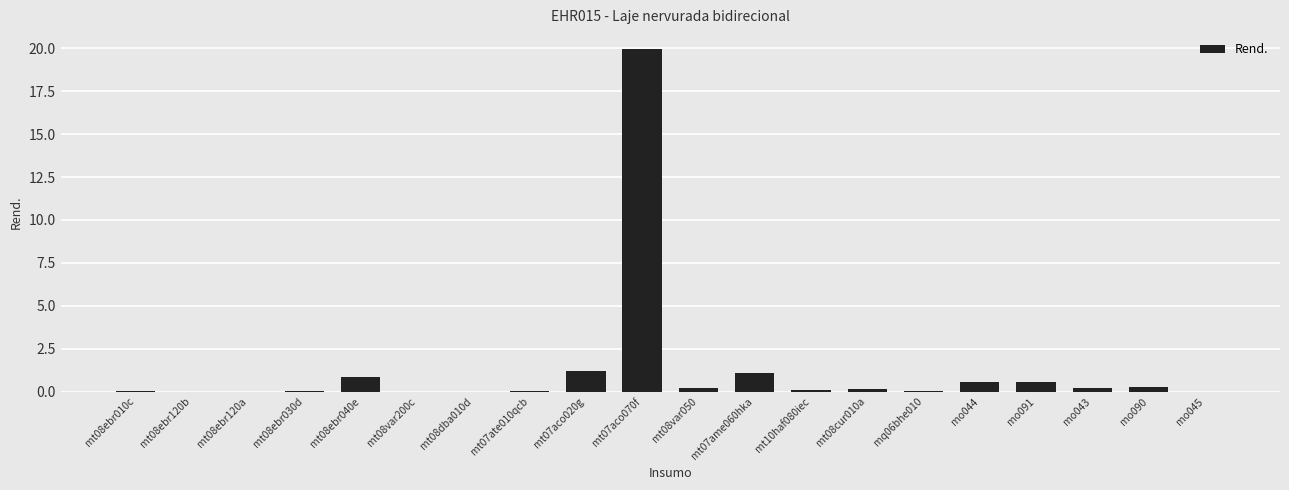

Which category has the highest value across all series?

mt07aco070f